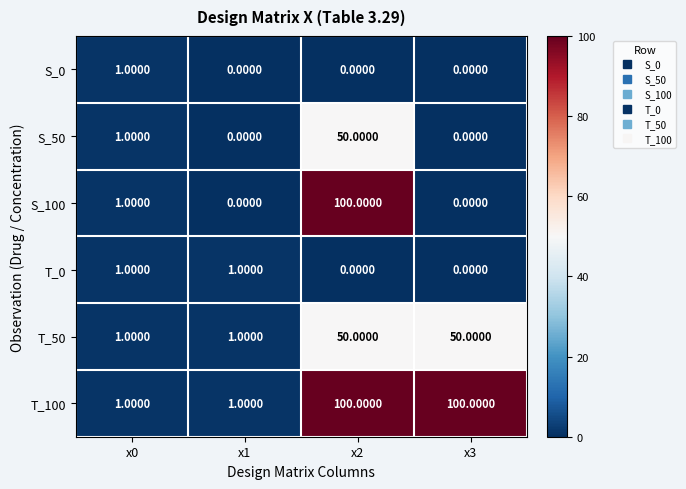

How many values in the T_50 series are below 50?

2